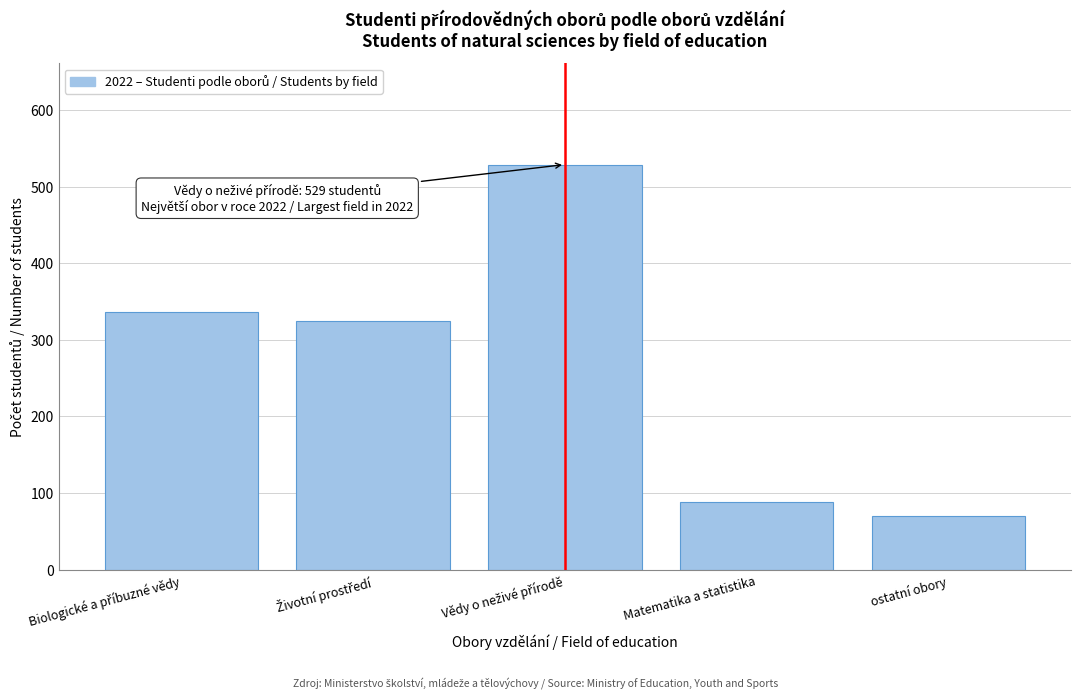

Reading left to right, list all the values displayed in this chart.

336	324	529	88	70